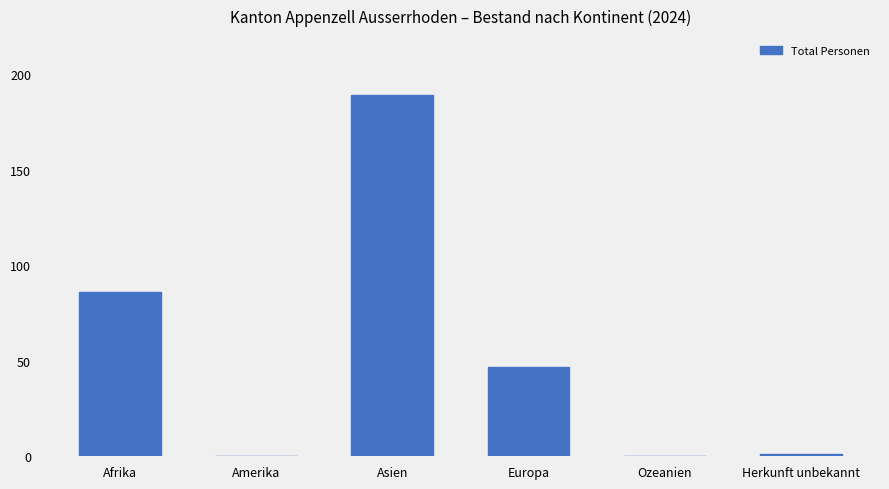

The value at Ozeanien is 0. True or false?

True